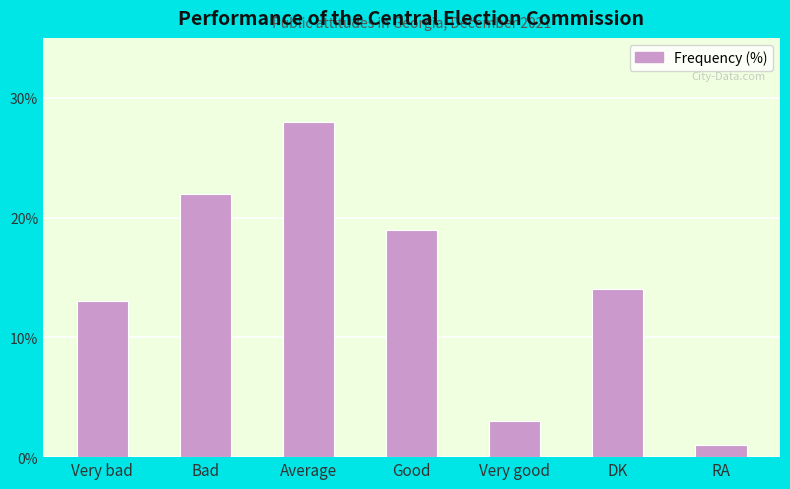

Between Good and Average, which is larger?

Average